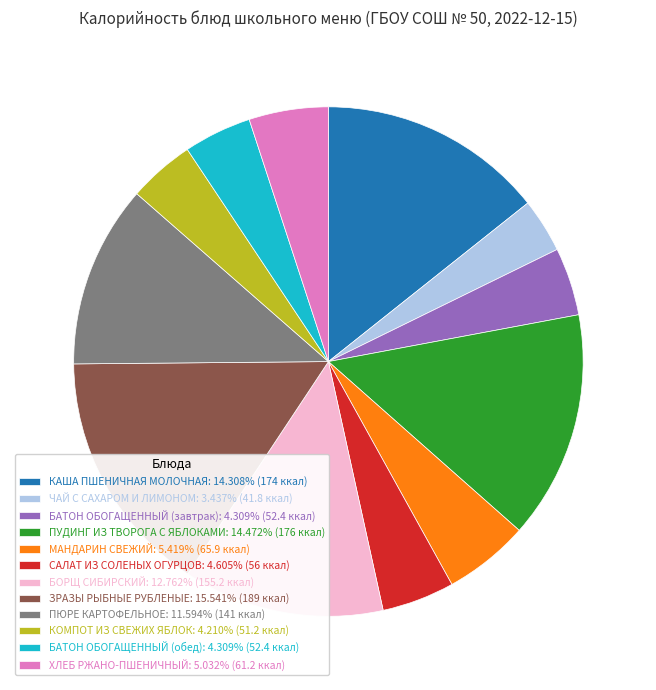

What is the ratio of the value at БОРЩ СИБИРСКИЙ to the value at ЧАЙ С САХАРОМ И ЛИМОНОМ?

3.7